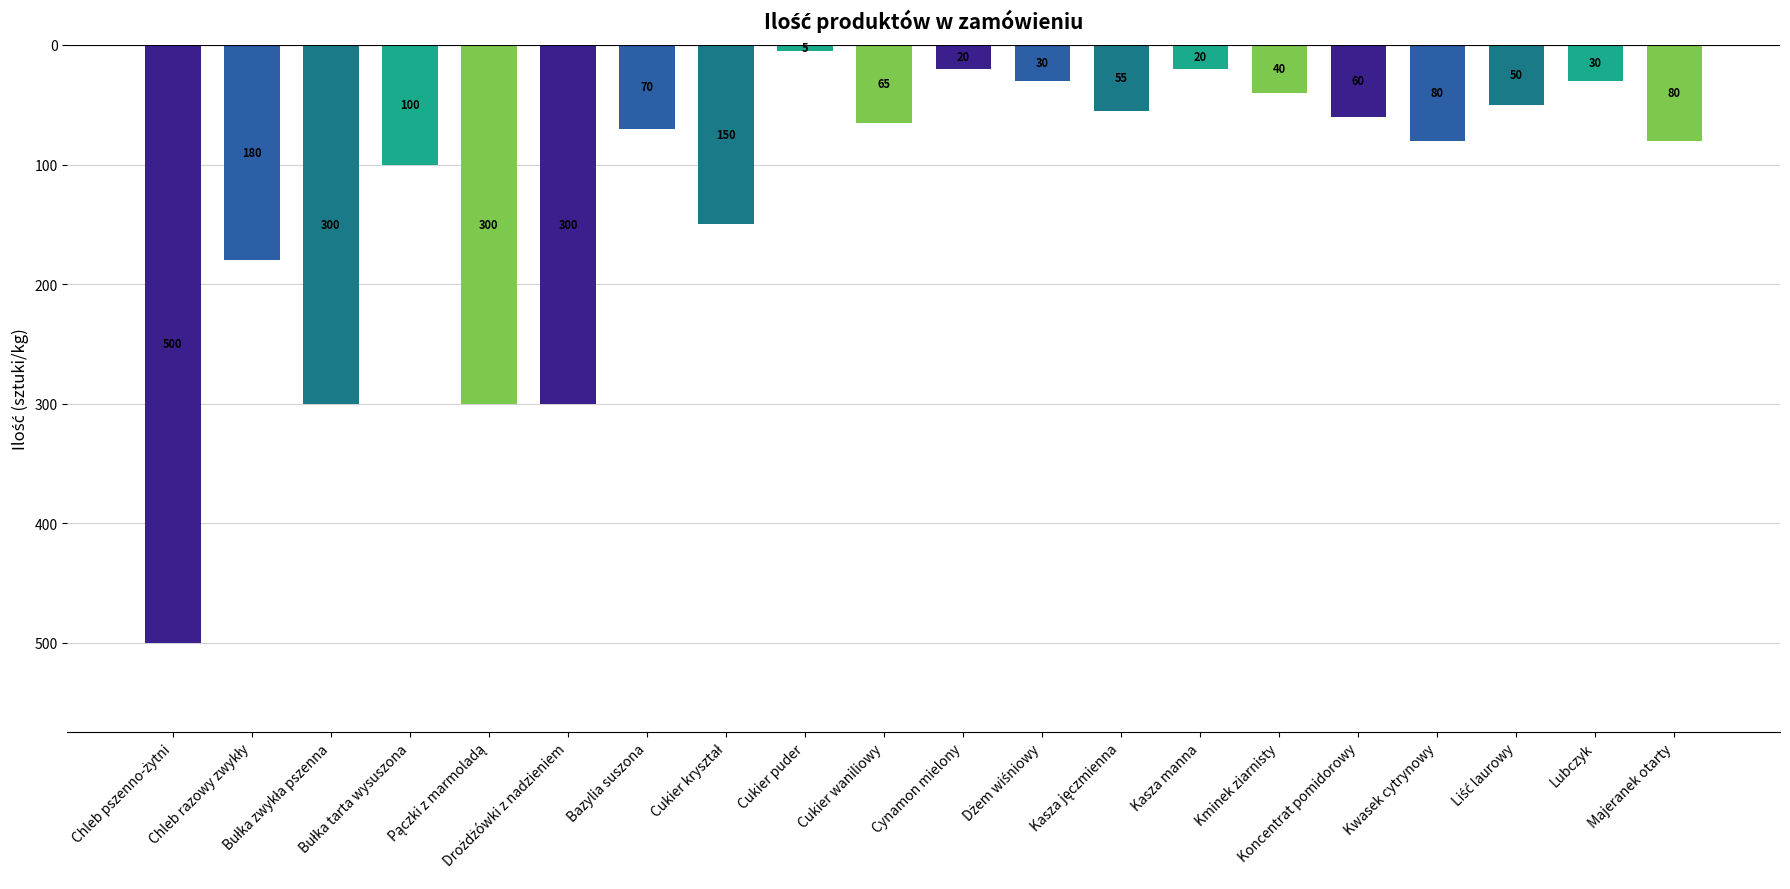

How many data points are less than -65?

10